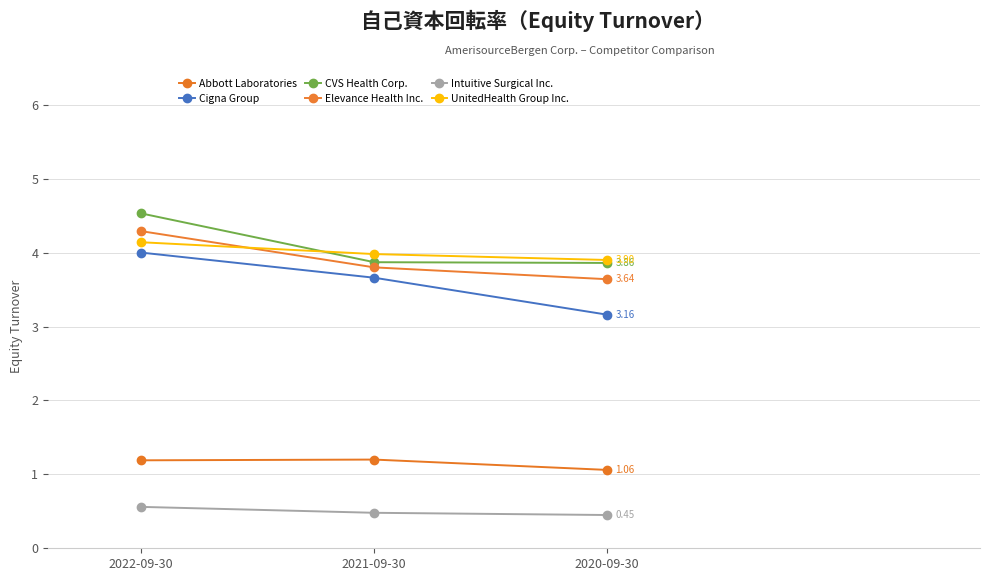

What position from the left is 2021-09-30?

2